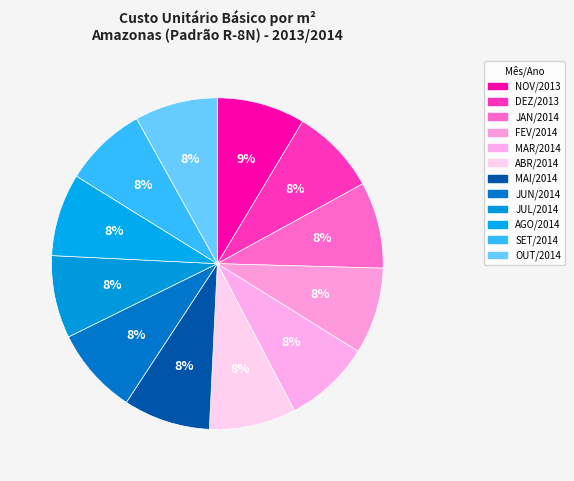

Rank the categories by value from highest to lowest.

NOV/2013, JUN/2014, MAI/2014, ABR/2014, MAR/2014, FEV/2014, JAN/2014, DEZ/2013, OUT/2014, SET/2014, AGO/2014, JUL/2014